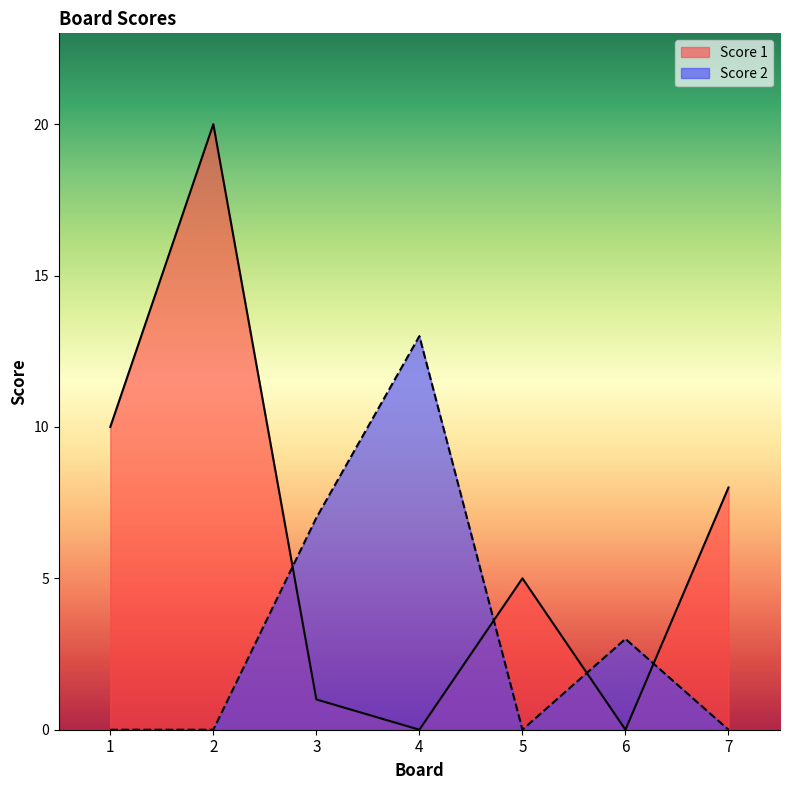

True or false: Score 1 has more than 2 points higher than both neighbors.

False